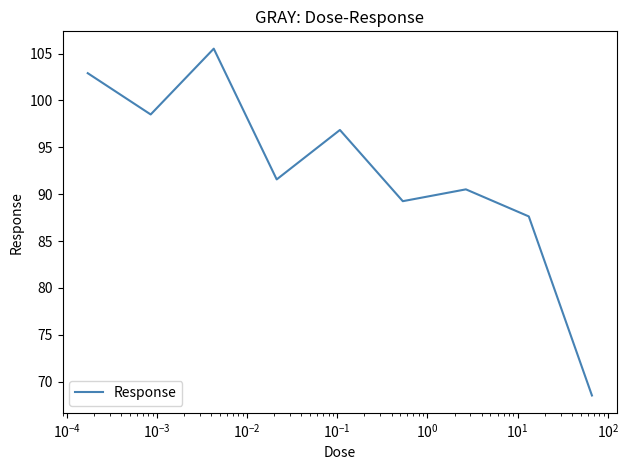

What is the maximum value shown in the chart?

105.5